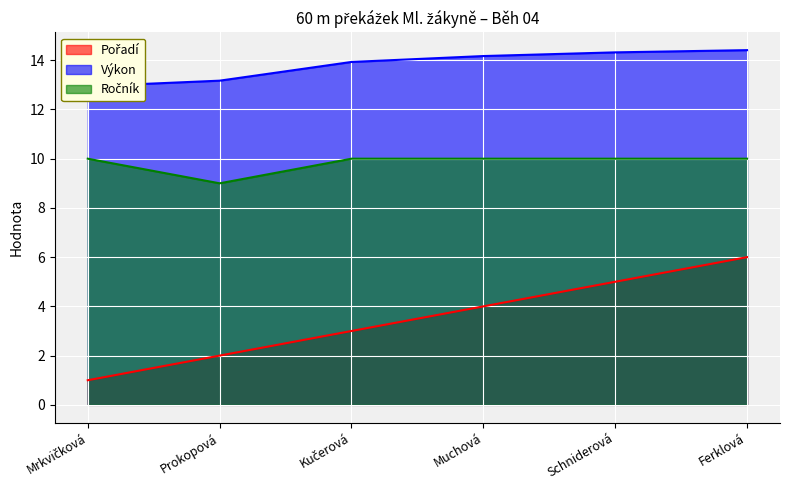

What is the label of the 1st point from the right?

Ferklová